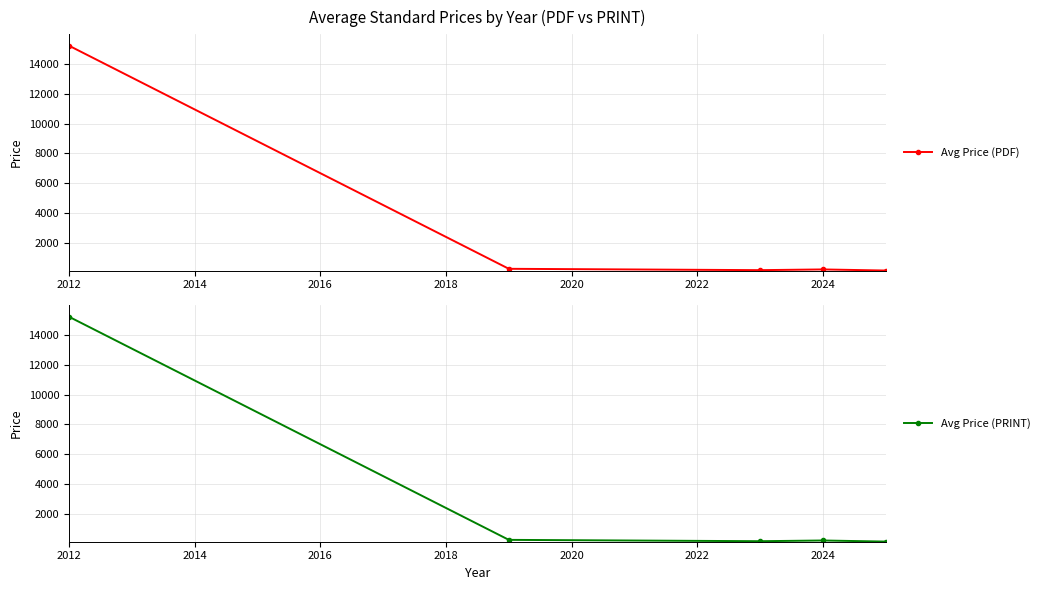

At which category is the sum across all series the highest?

2012